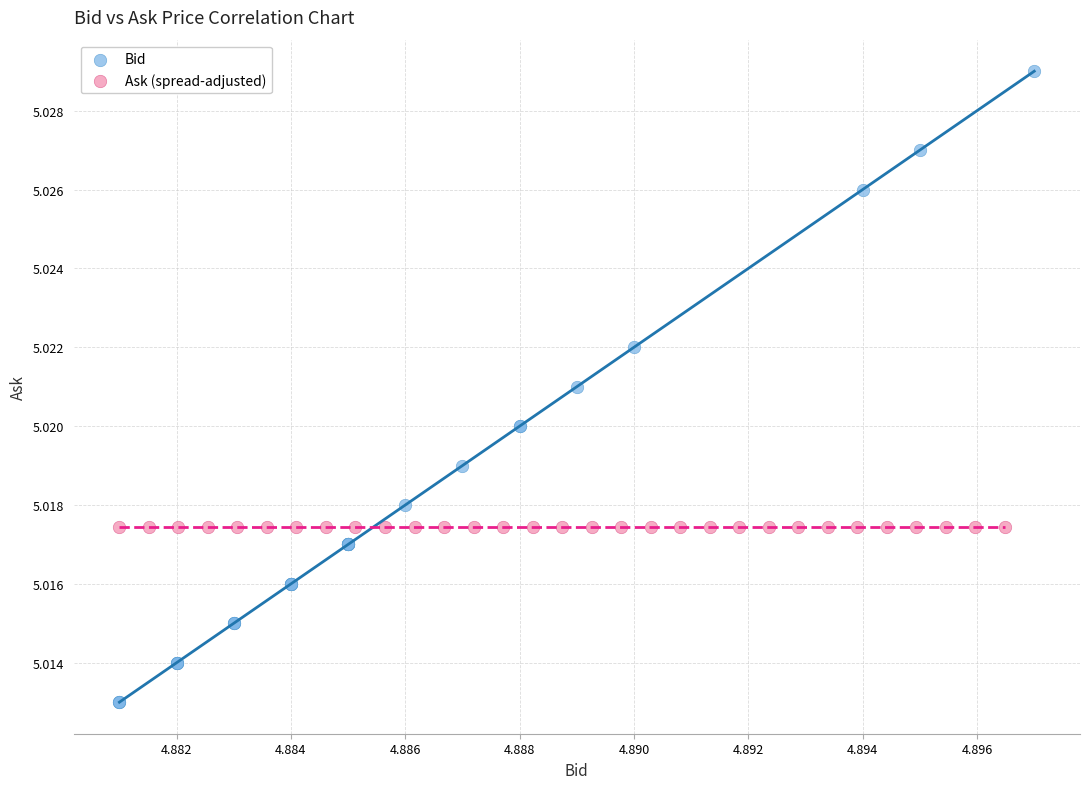

Which series has the largest Y range (max minus min)?

Bid